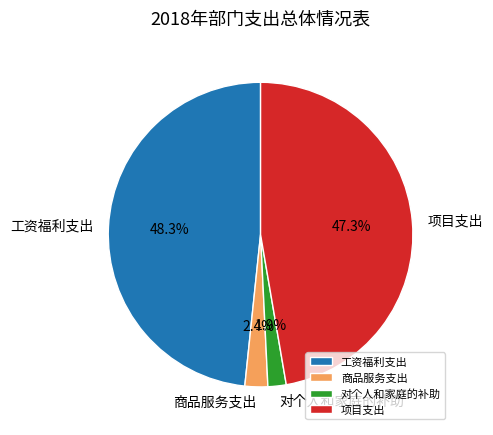

Approximately how many times larger is the value at 对个人和家庭的补助 compared to 商品服务支出?

0.8